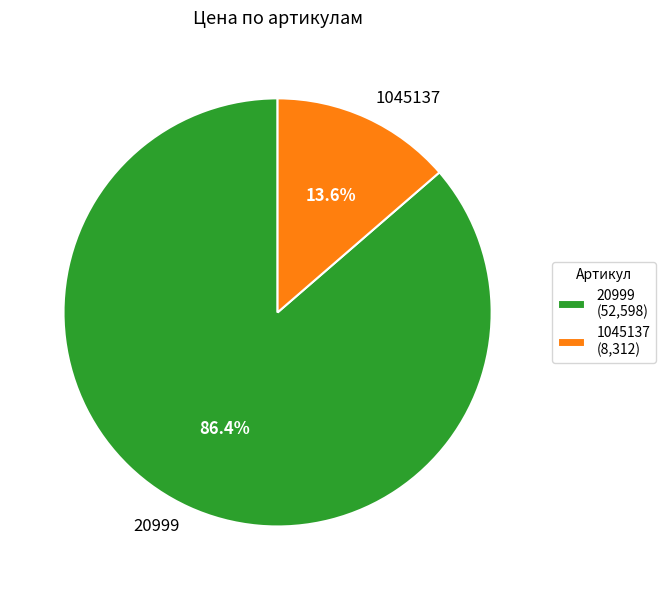

Rank the categories by value from lowest to highest.

1045137, 20999